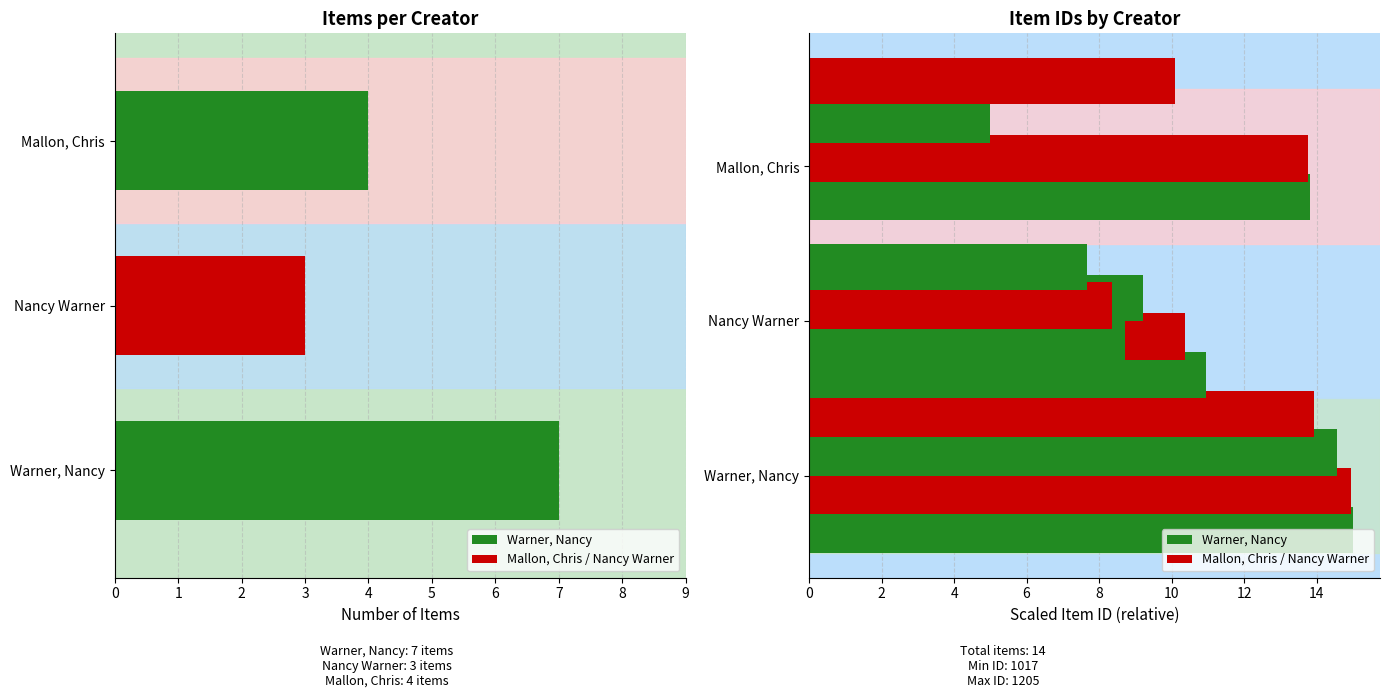

The chart shows a value of 6 at Mallon, Chris. True or false?

False